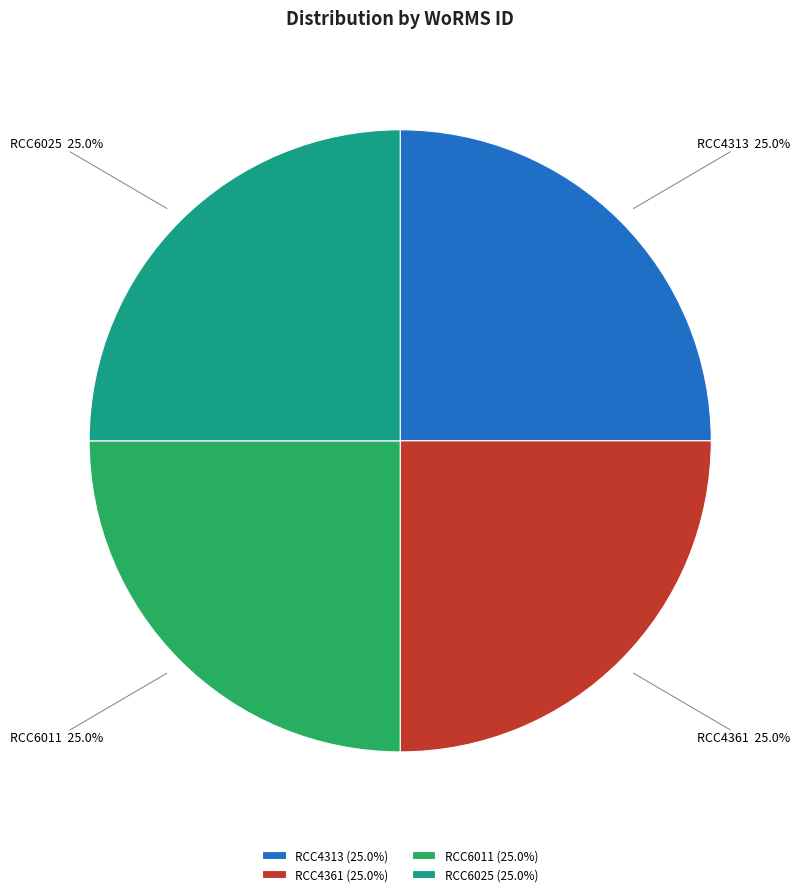

Combined, what portion of the pie is RCC4313 and RCC6011?

50.0%